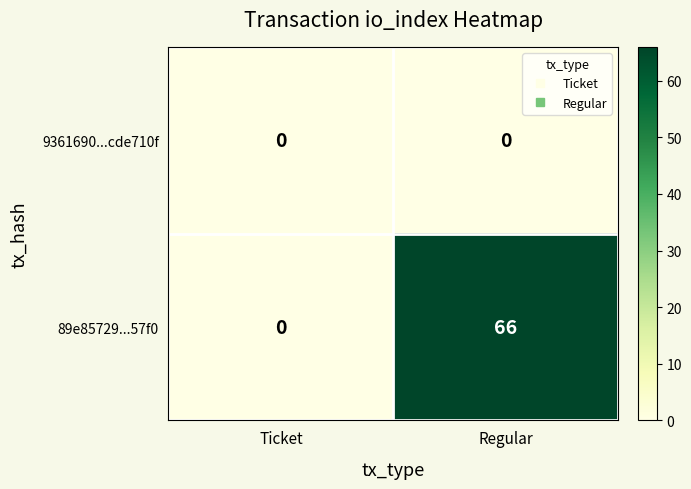

Between Ticket and Regular, which series saw the biggest shift?

89e85729...57f0